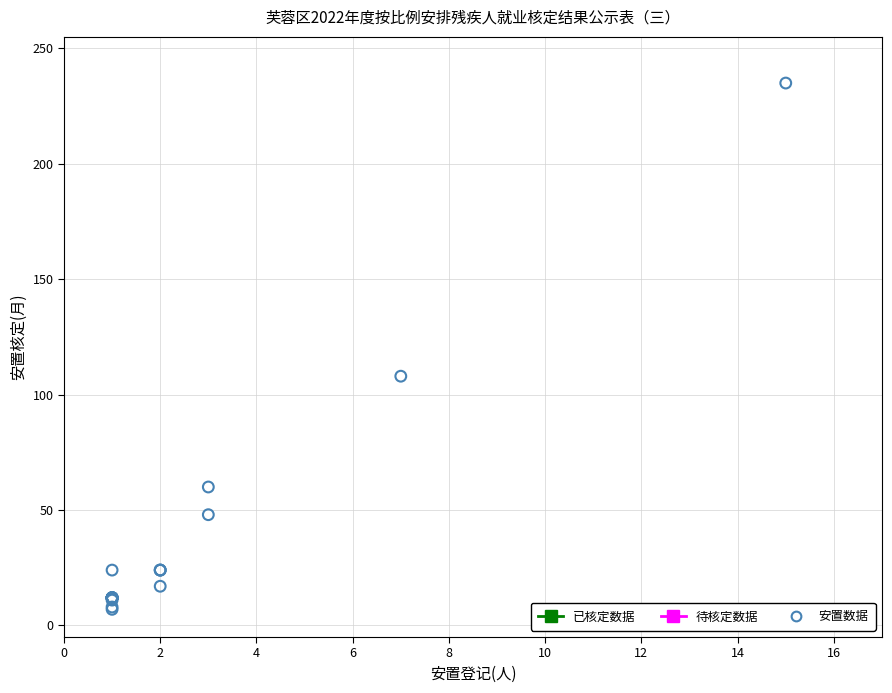

What Y value in the scatter plot is closest to 121?

108